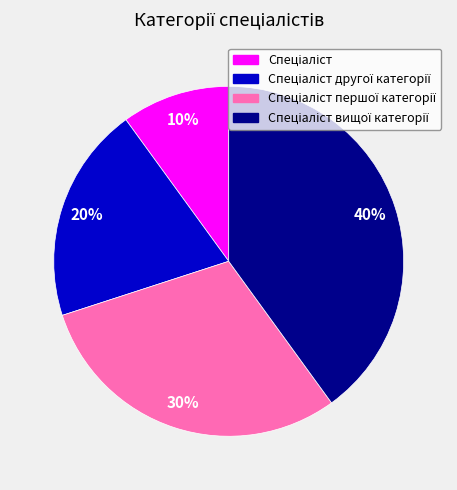

To the nearest percent, what is the difference between the largest and smallest slice percentages?

30%